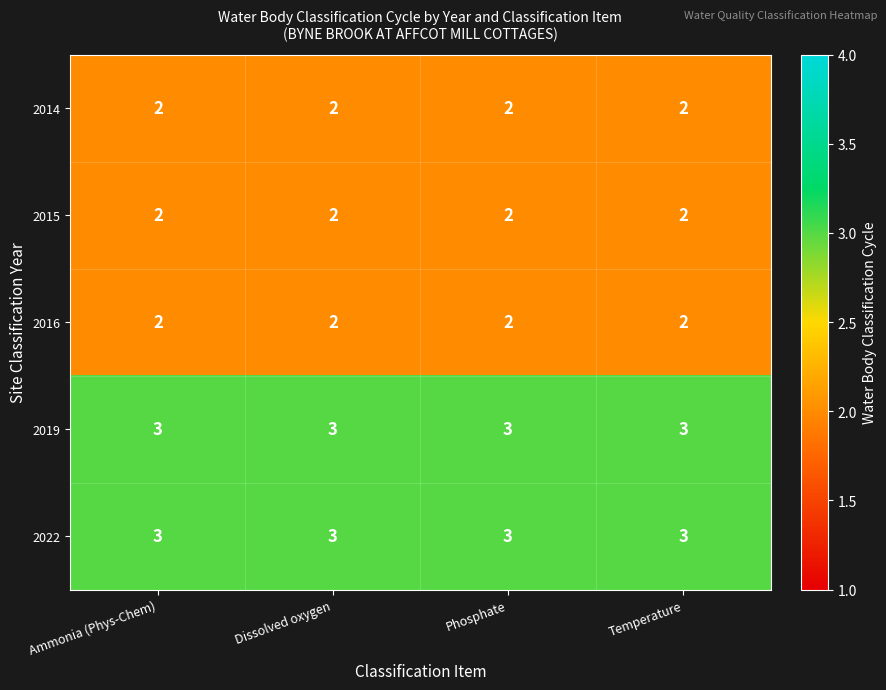

True or false: 2016 has a value of 3 at Ammonia (Phys-Chem).

False